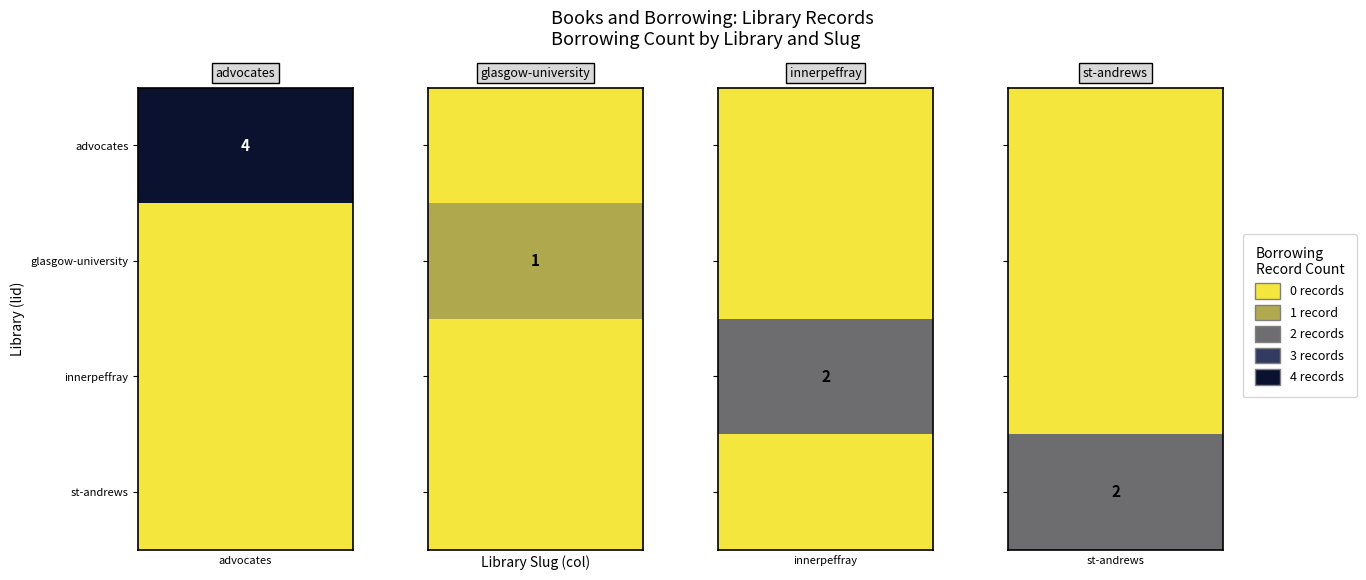

Which series has the widest spread of values?

advocates